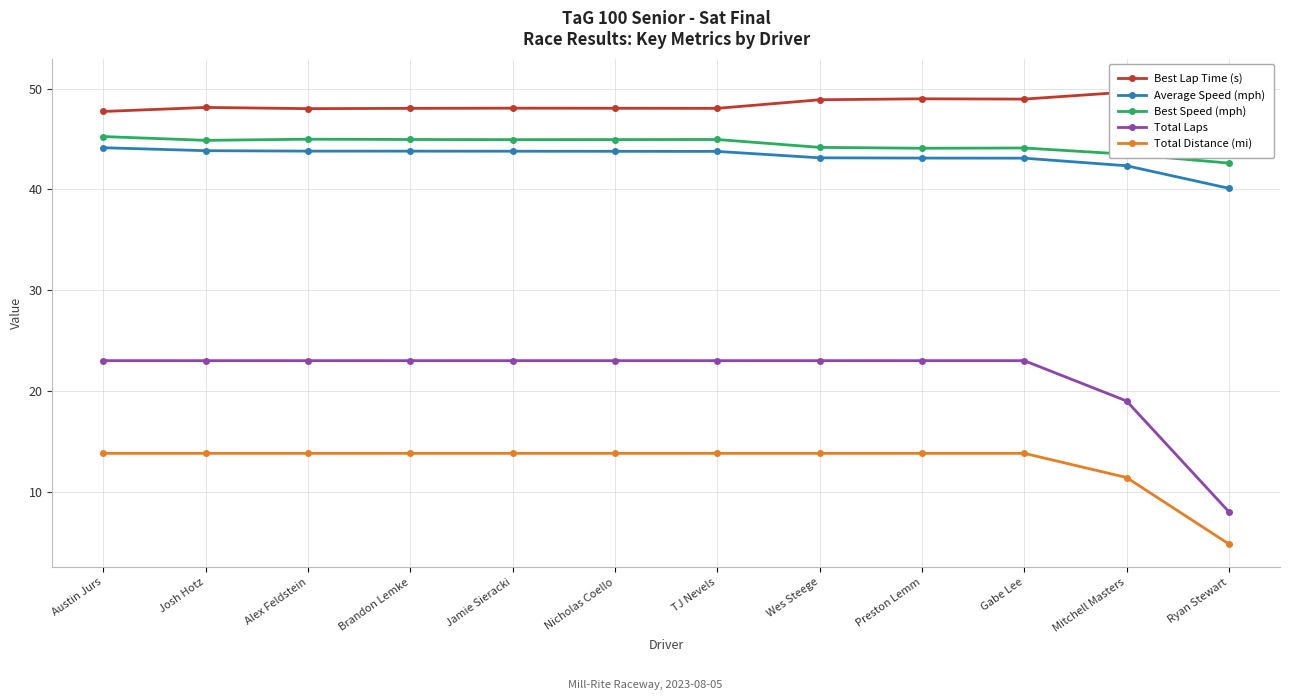

True or false: Average Speed (mph) has more than 0 points higher than both neighbors.

False